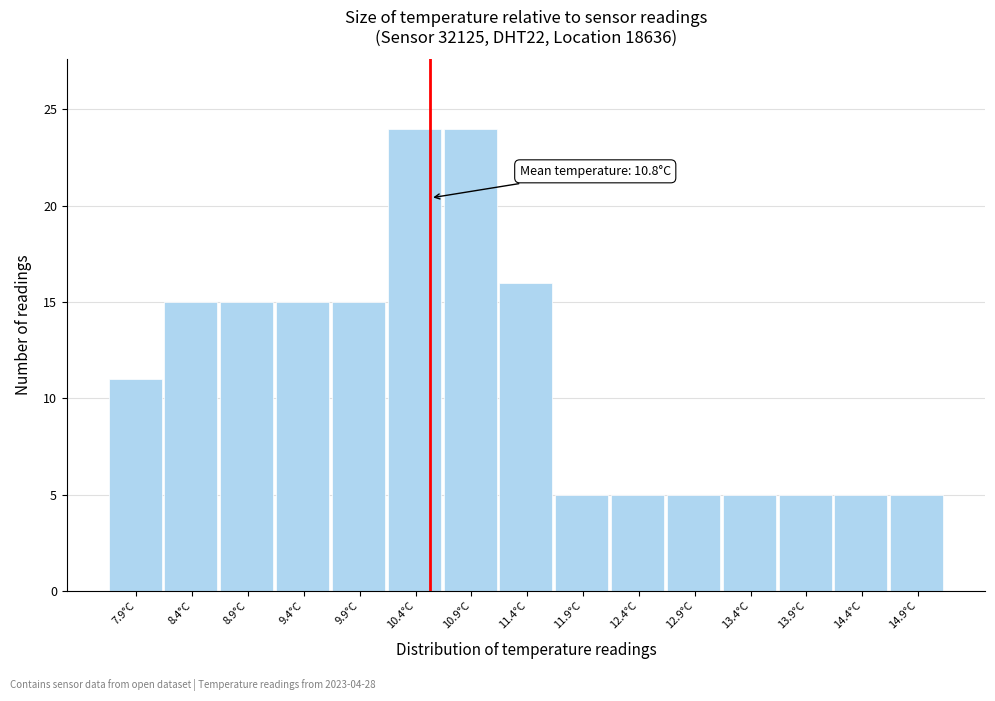

Reading right to left, extract all data points from this chart.

14.9°C=5	14.4°C=5	13.9°C=5	13.4°C=5	12.9°C=5	12.4°C=5	11.9°C=5	11.4°C=16	10.9°C=24	10.4°C=24	9.9°C=15	9.4°C=15	8.9°C=15	8.4°C=15	7.9°C=11